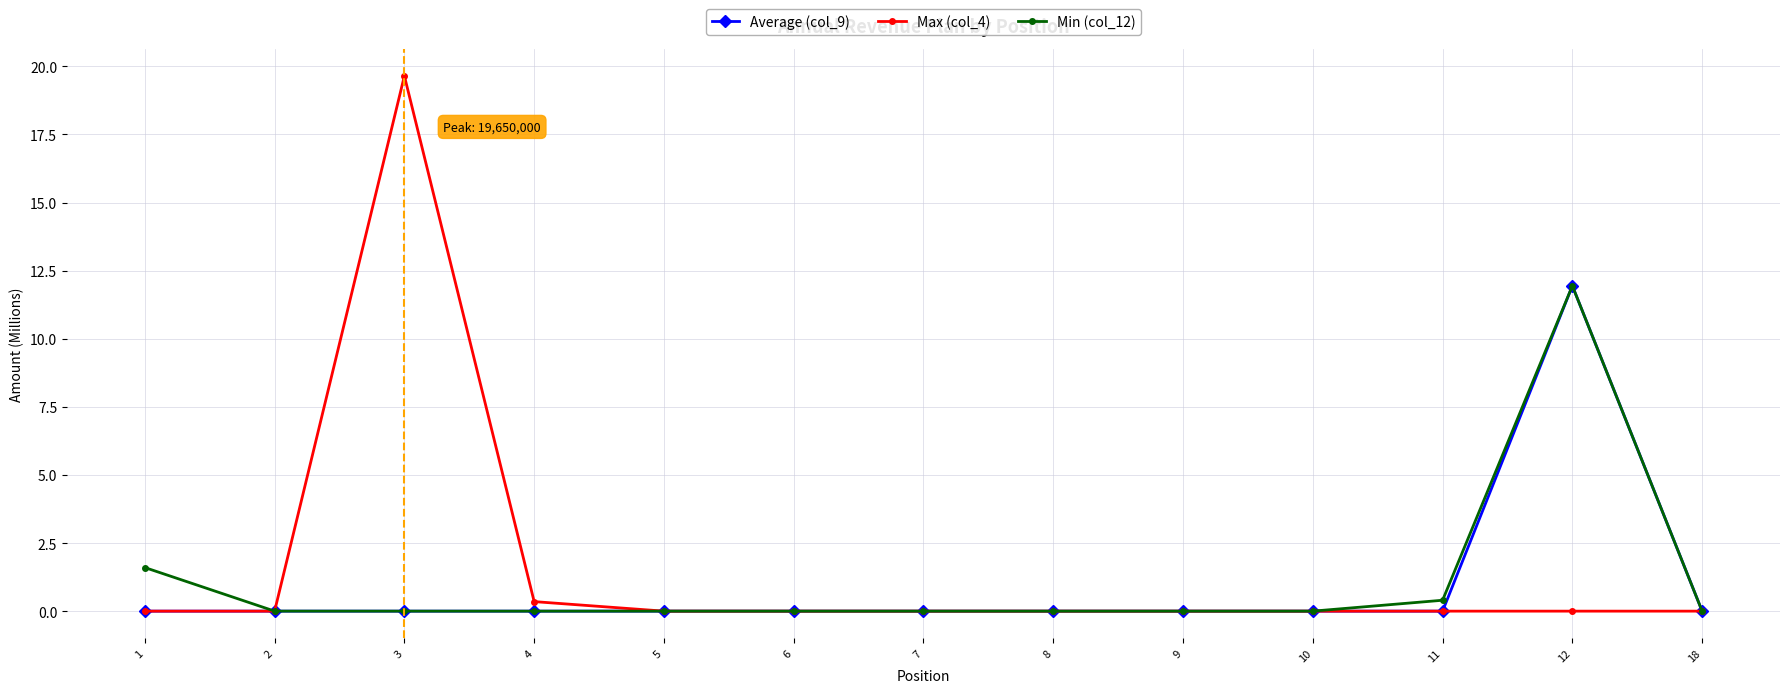

Which series has the widest spread of values?

Max (col_4)